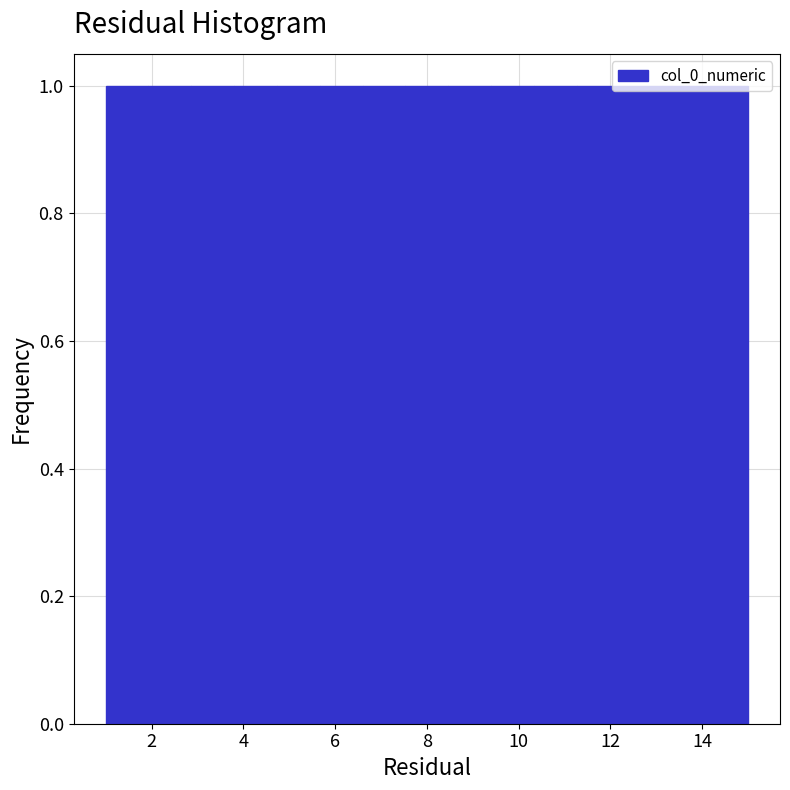

Reading left to right, transcribe this chart: for each bar, give the range it covers on the x-axis and its height. Neither the bar edges nor the heights are printed on the chart, so give them approximately, as read against the axes.

1.0 to 2.0: 1
2.0 to 2.8: 1
2.8 to 3.8: 1
3.8 to 4.8: 1
4.8 to 5.6: 1
5.6 to 6.6: 1
6.6 to 7.6: 1
7.6 to 8.4: 1
8.4 to 9.4: 1
9.4 to 10.4: 1
10.4 to 11.2: 1
11.2 to 12.2: 1
12.2 to 13.2: 1
13.2 to 14.0: 1
14.0 to 15.0: 1